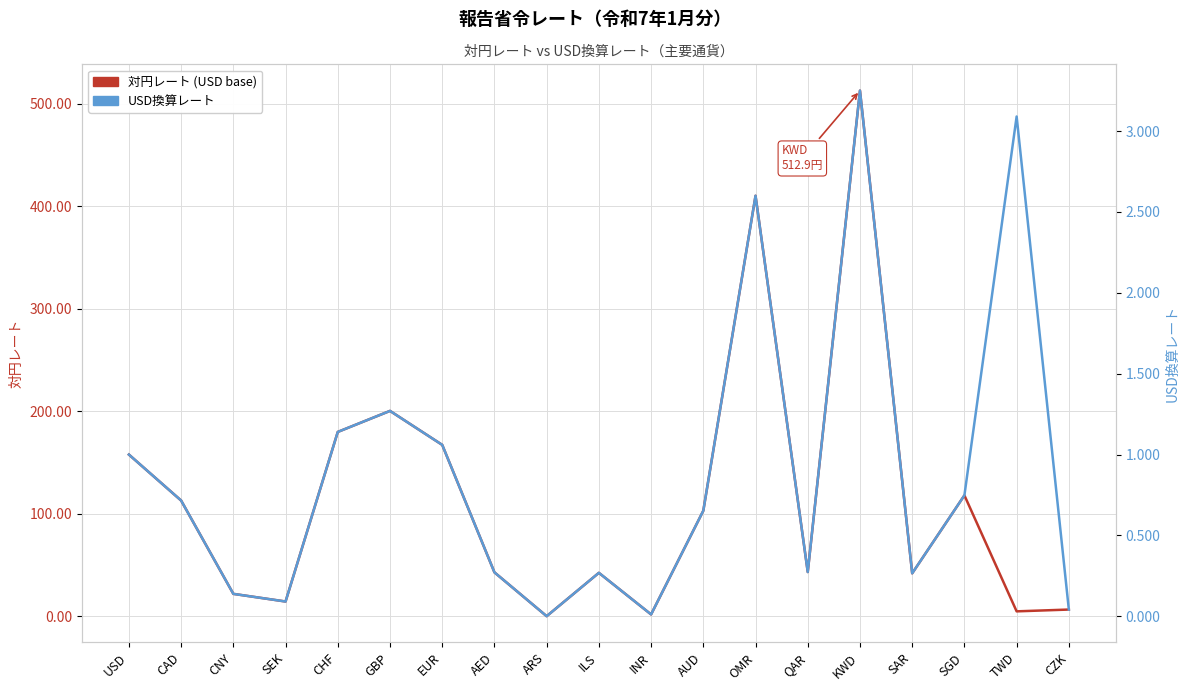

What is the spread (max minus min) of values at ARS?

0.2